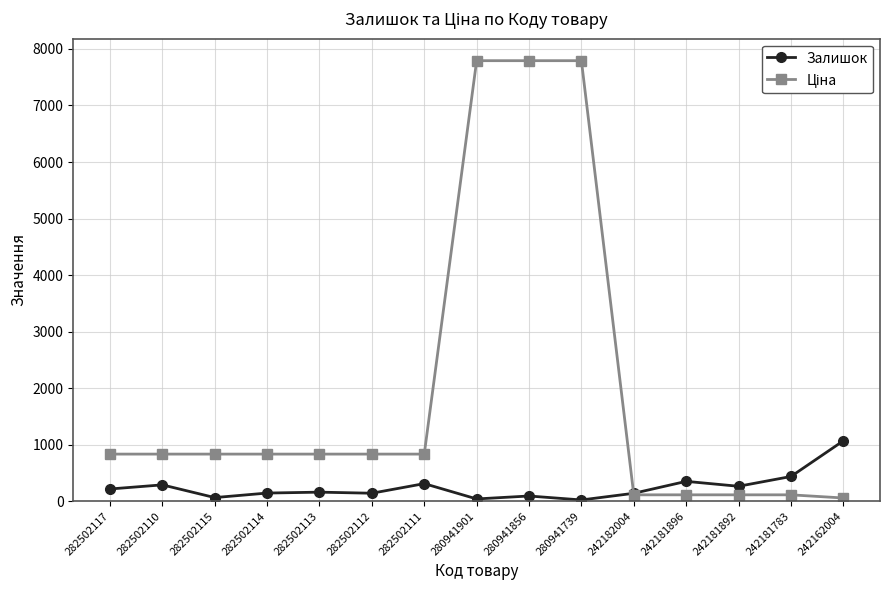

What is the maximum value for Залишок?

1067.0